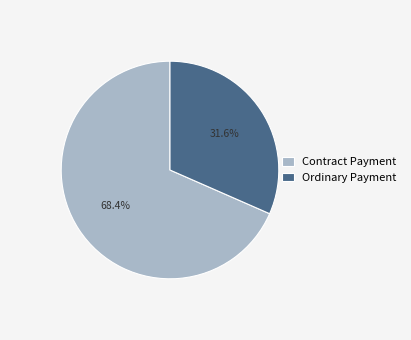

How much of the chart is everything except Contract Payment?

31.6%